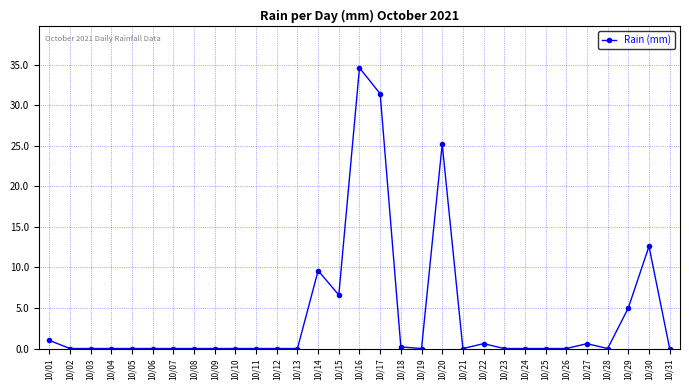

The chart shows a value of -23.1 at 10/28. True or false?

False